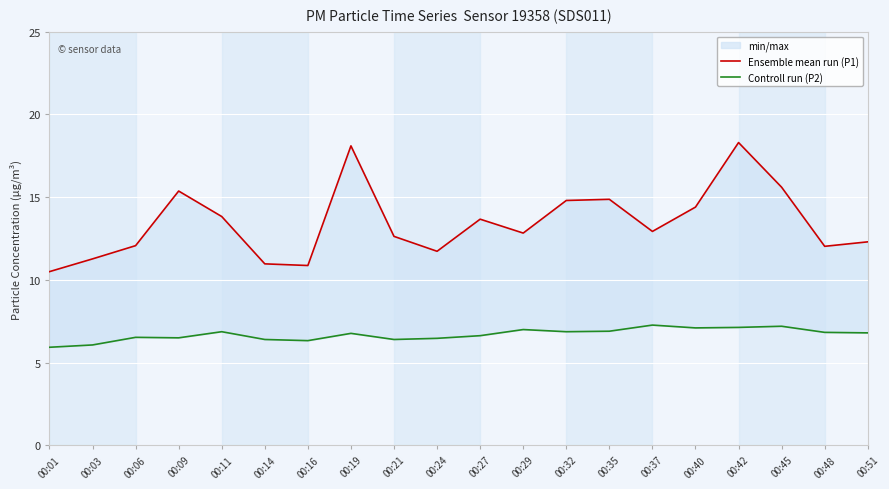

Where is Controll run (P2) nearest to the value 6?

00:01